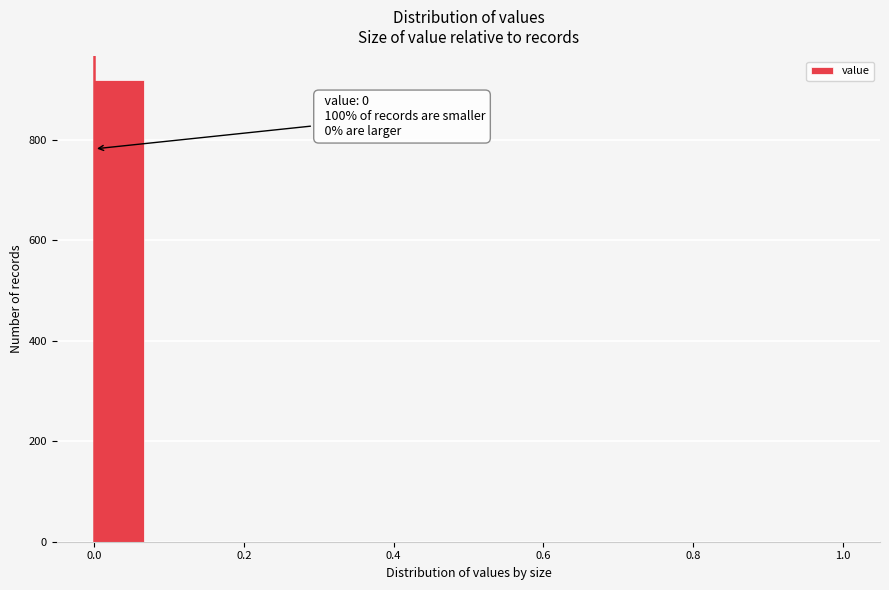

Around what value on the x-axis is the tallest bar? Give the approximate position of its centre, as read against the axis.

0.04